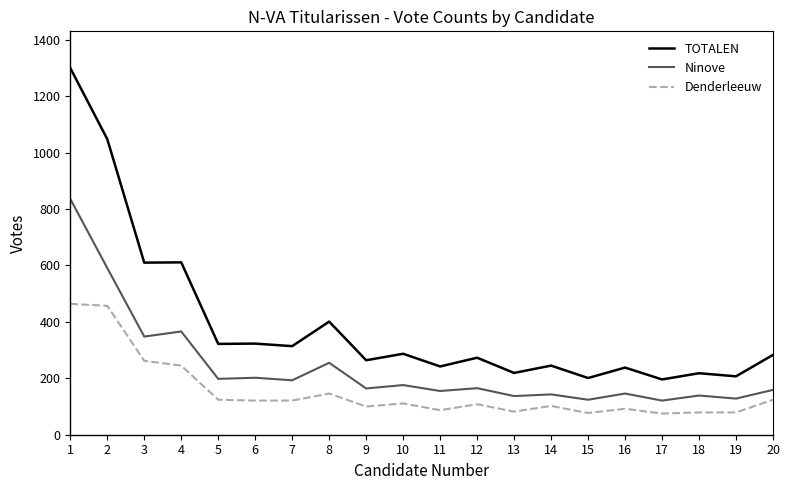

What is the spread (max minus min) of values at 8?

255